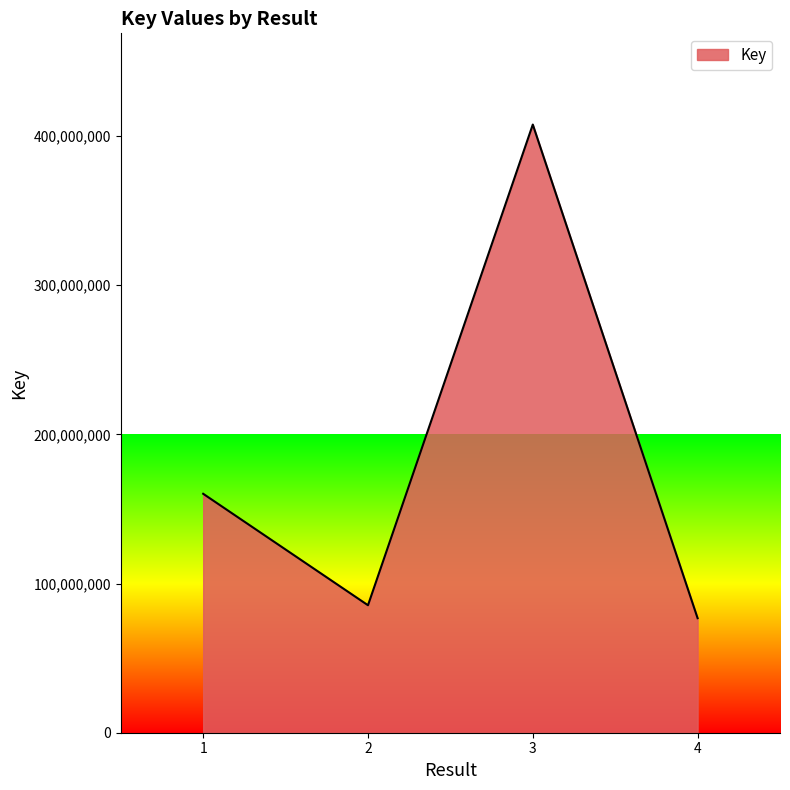

What is the change in value from 3 to 4?

-330857906